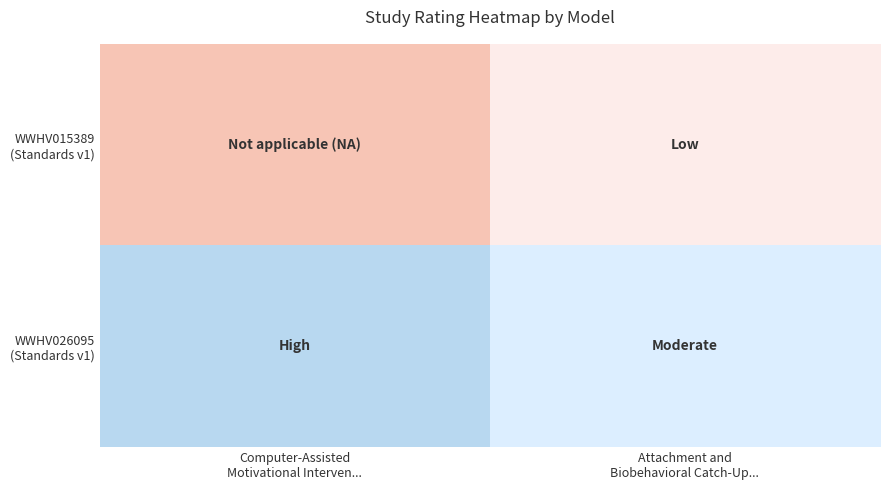

List the series in order of their peak value, lowest first.

WWHV015389 (Standards v1), WWHV026095 (Standards v1)